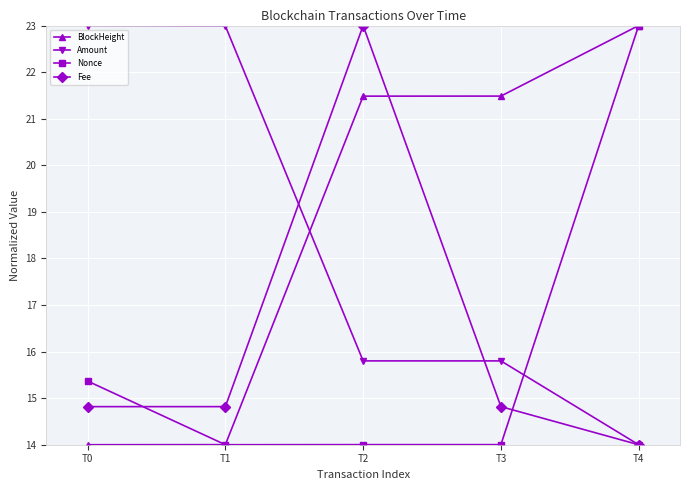

Which series has the largest total across all categories?

BlockHeight